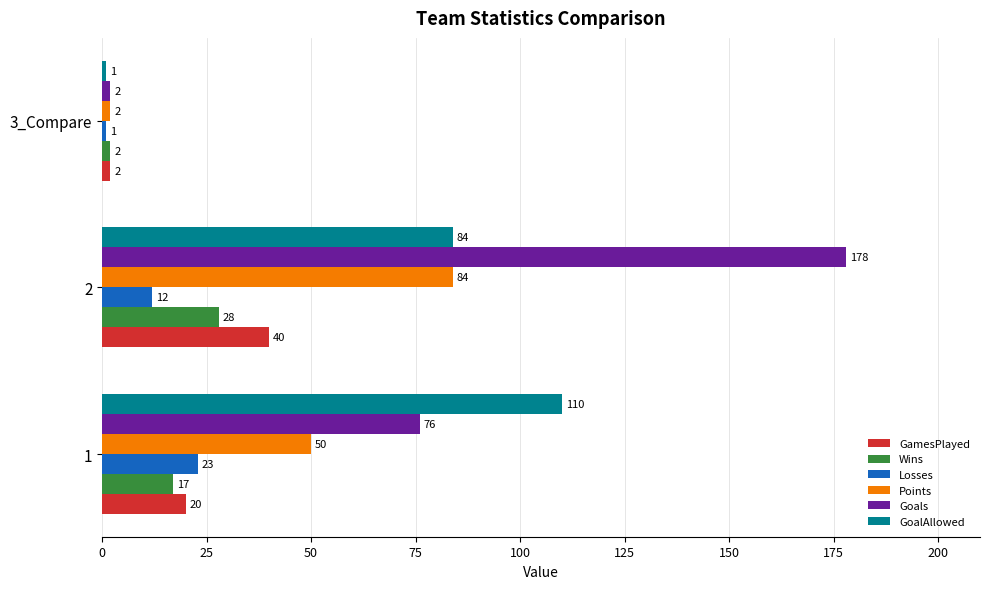

What is the difference between the maximum and second lowest values in the Wins series?

11